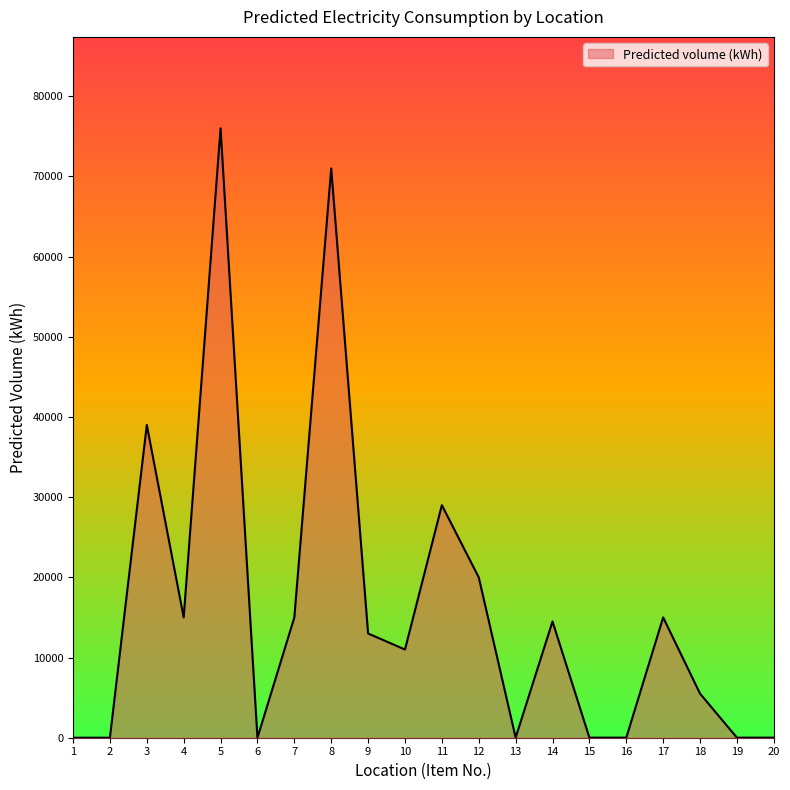

Between 15 and 11, which is larger?

11